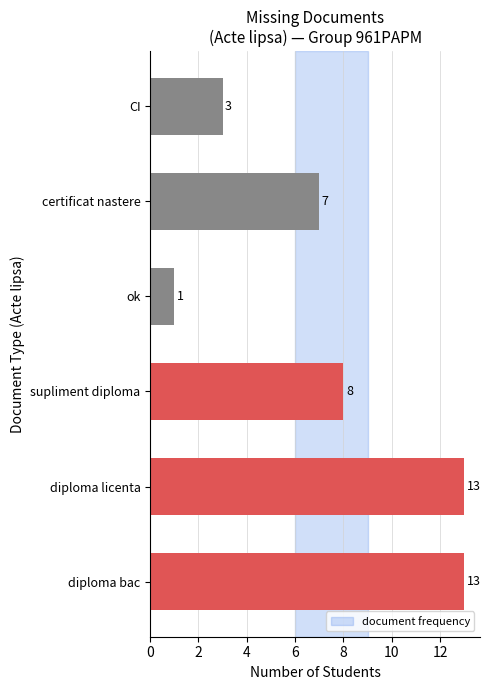

What is the average value?

8